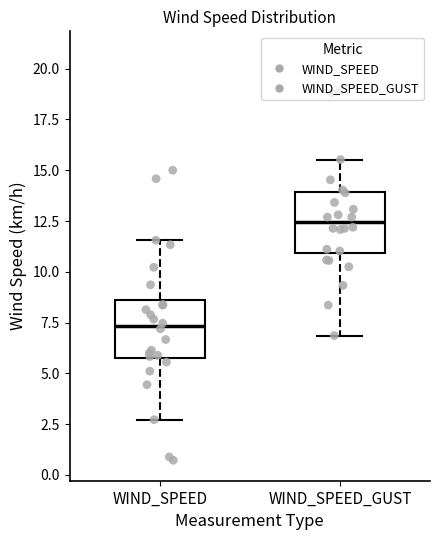

Which box's median line is the highest?

WIND_SPEED_GUST